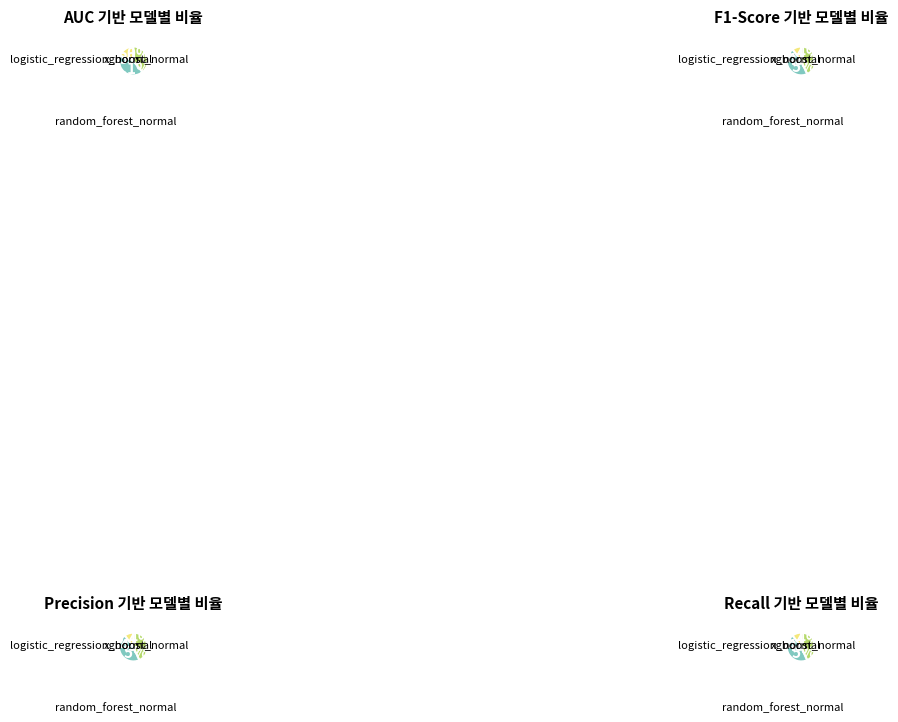

To the nearest percent, what percentage of the pie is 3?

26%